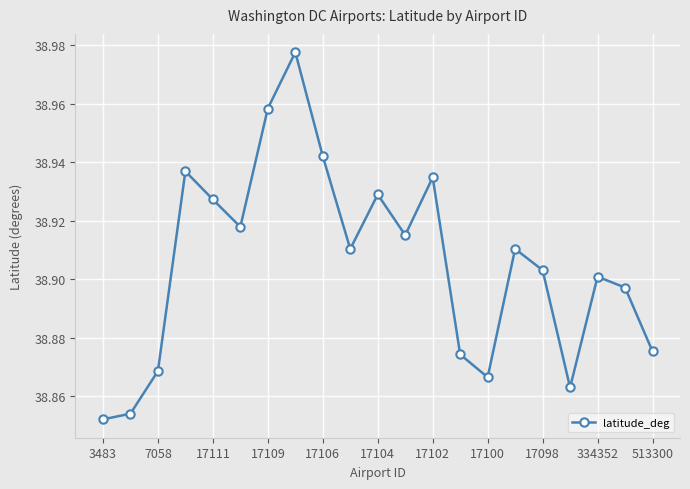

True or false: there are more than 0 points higher than both neighbors.

True